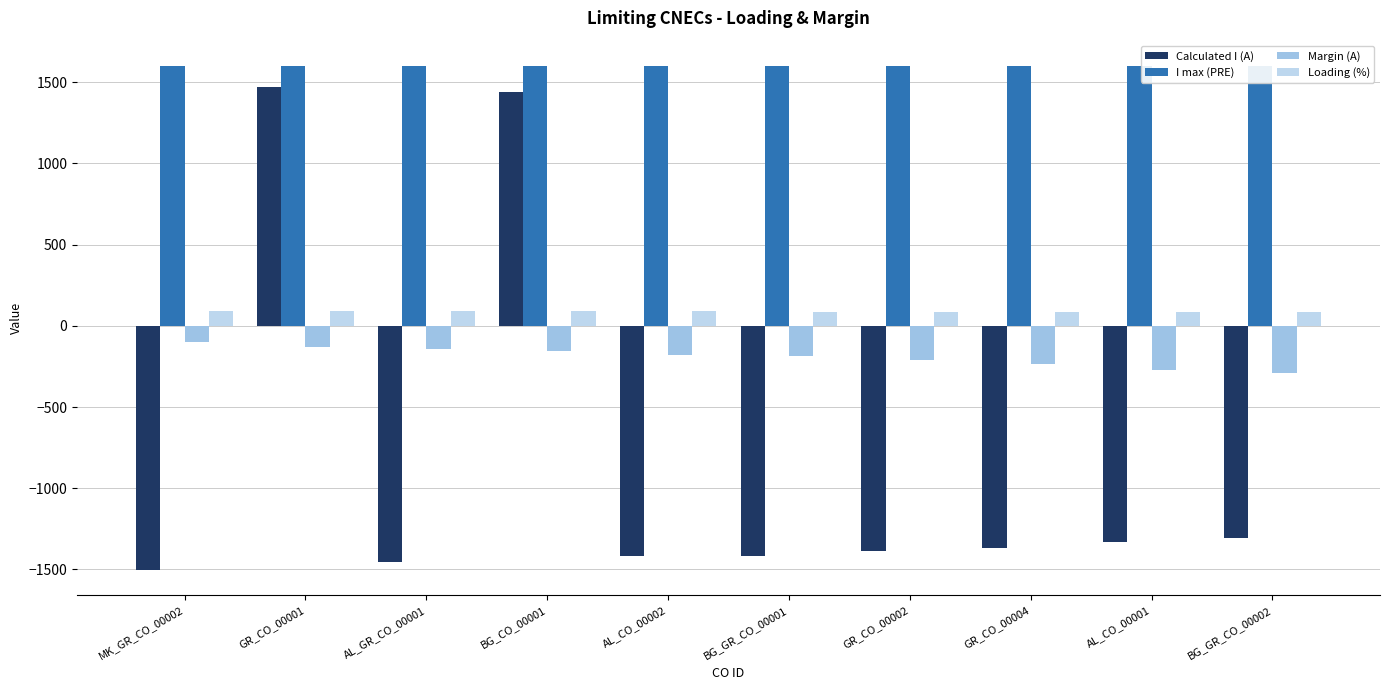

Reading left to right, transcribe all the data shown in this chart.

Calculated I (A): -1503	1470	-1456	1442	-1419	-1414	-1389	-1367	-1330	-1309
I max (PRE): 1600	1600	1600	1600	1600	1600	1600	1600	1600	1600
Margin (A): -97	-130	-144	-158	-181	-186	-211	-233	-270	-291
Loading (%): 94	92	91	90	89	88	87	85	83	82